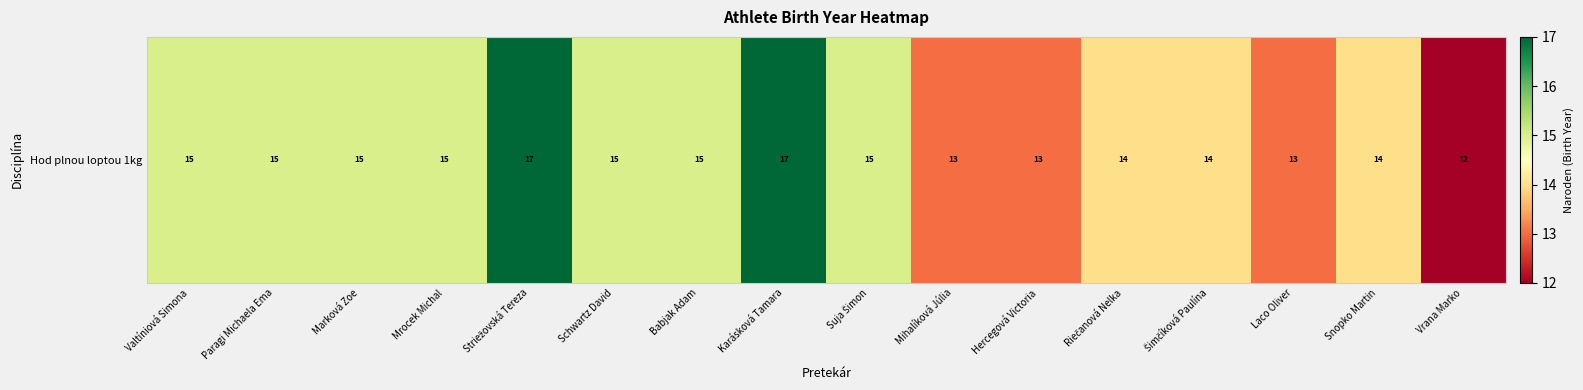

Reading left to right, transcribe all the data shown in this chart.

15	15	15	15	17	15	15	17	15	13	13	14	14	13	14	12